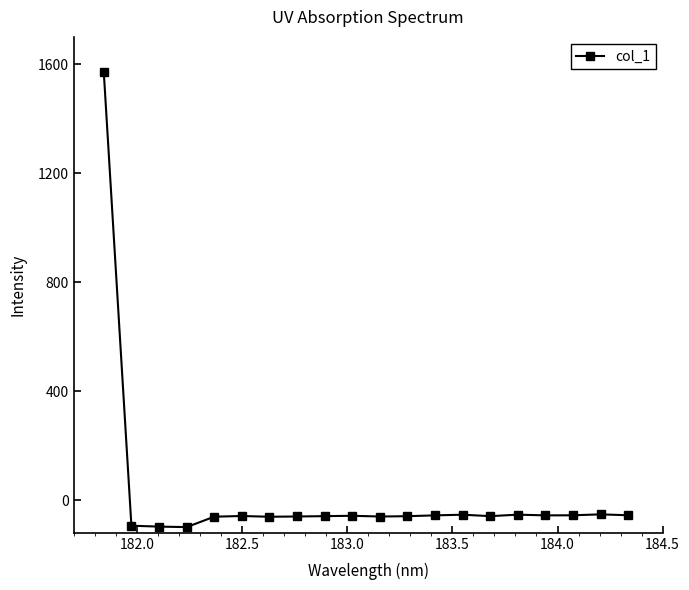

How many lines are shown in the chart?

1